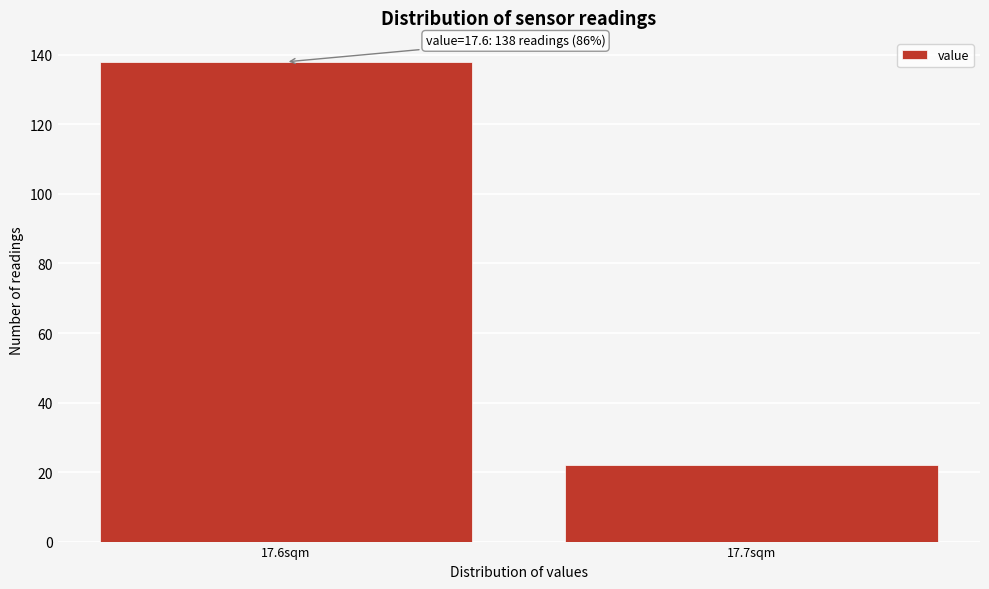

Reading left to right, list all the values displayed in this chart.

17.6sqm=138	17.7sqm=22